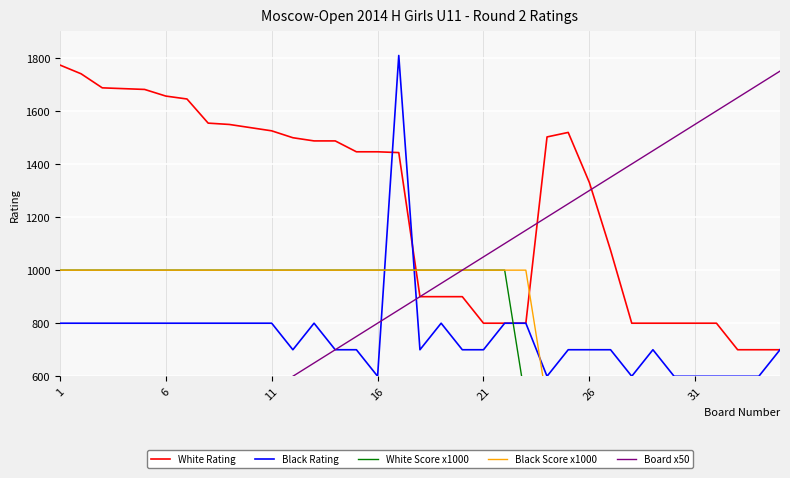

Count the number of categories in the chart.

35